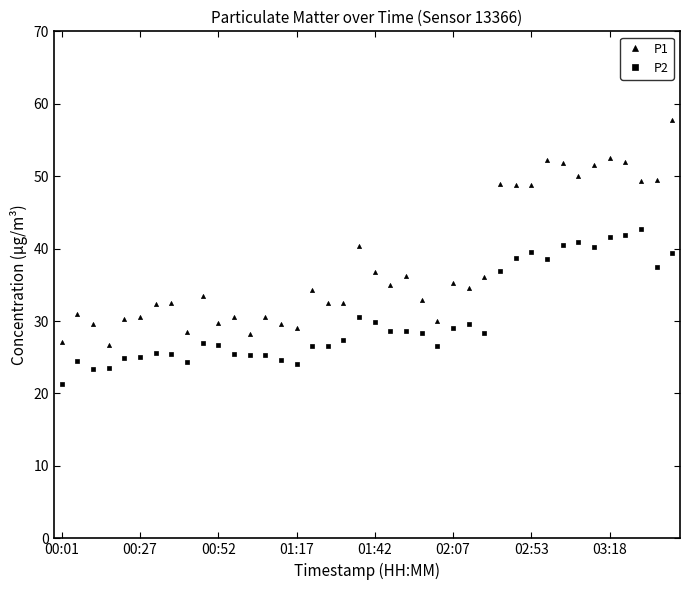

What is the value of the P2 point at the 38th from the left?

42.7